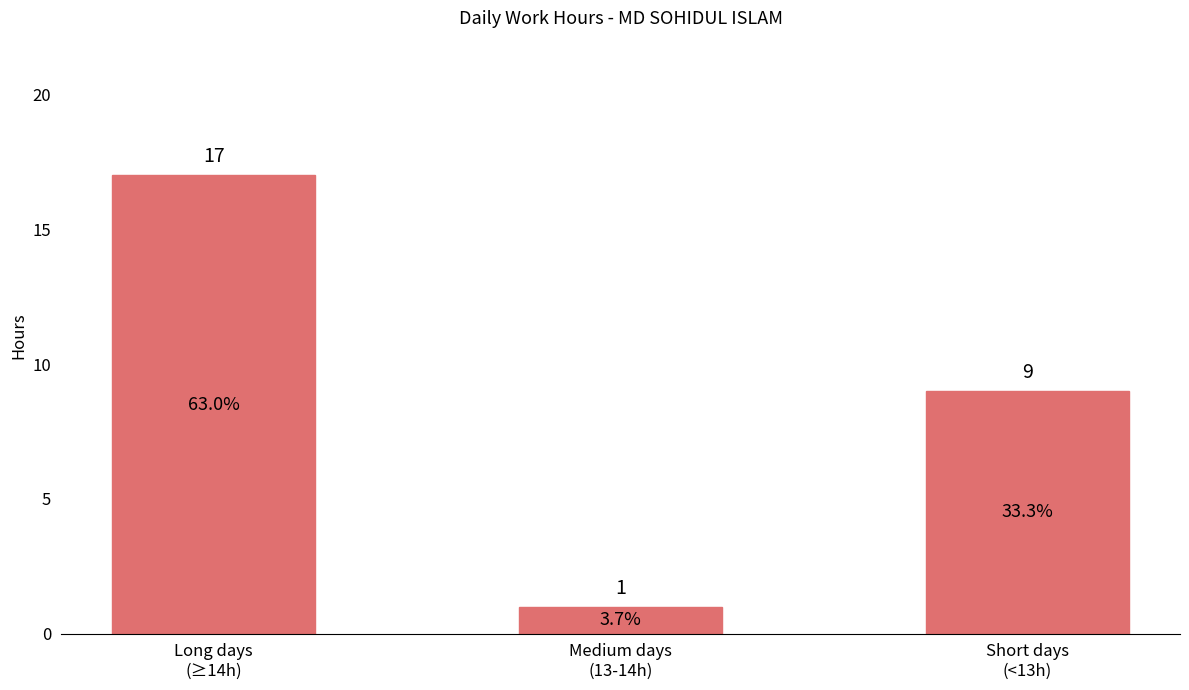

What is the minimum value shown in the chart?

1